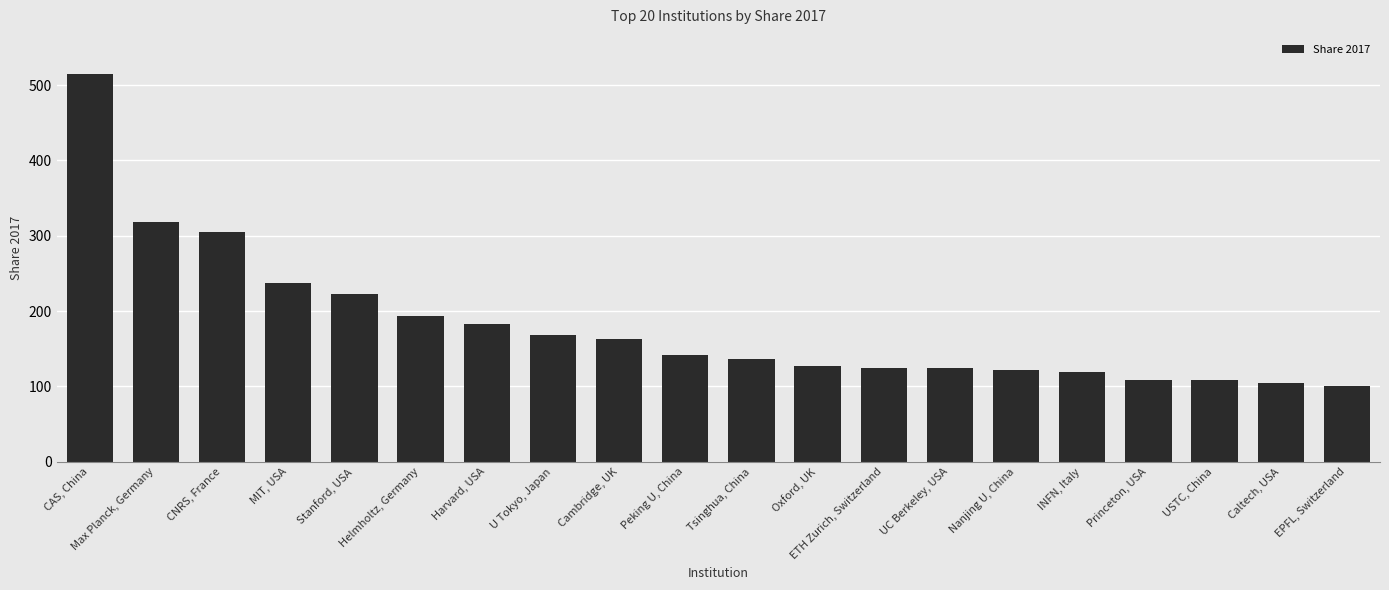

List the labels in order of value, smallest first.

EPFL, Switzerland, Caltech, USA, USTC, China, Princeton, USA, INFN, Italy, Nanjing U, China, UC Berkeley, USA, ETH Zurich, Switzerland, Oxford, UK, Tsinghua, China, Peking U, China, Cambridge, UK, U Tokyo, Japan, Harvard, USA, Helmholtz, Germany, Stanford, USA, MIT, USA, CNRS, France, Max Planck, Germany, CAS, China